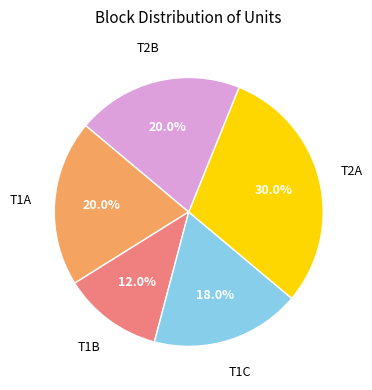

Does any single category account for the majority?

No